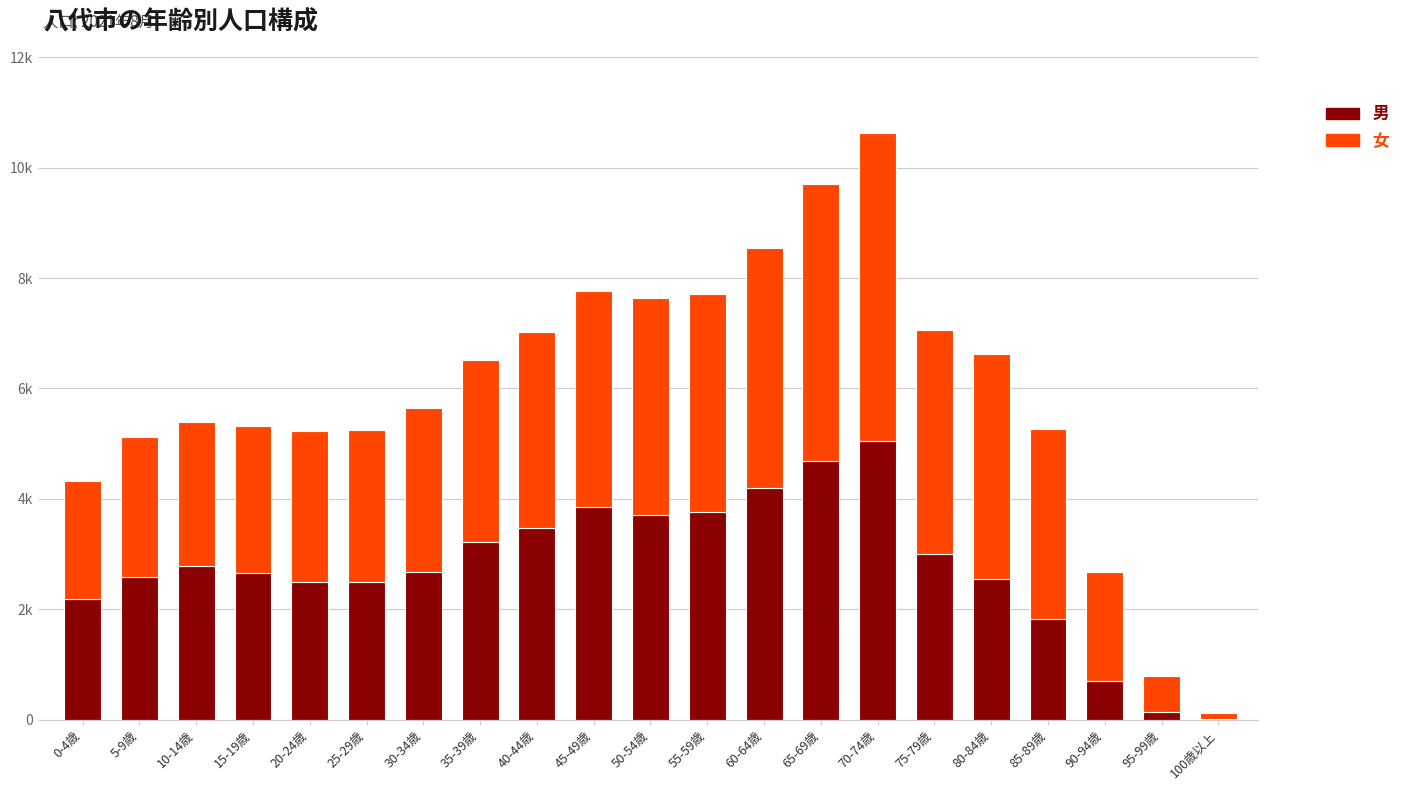

Does the chart contain stacked bars?

Yes